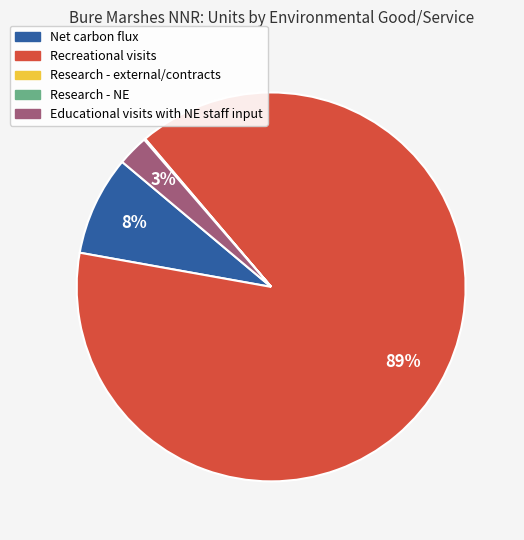

True or false: Educational visits with NE staff input accounts for 3% of the total.

True